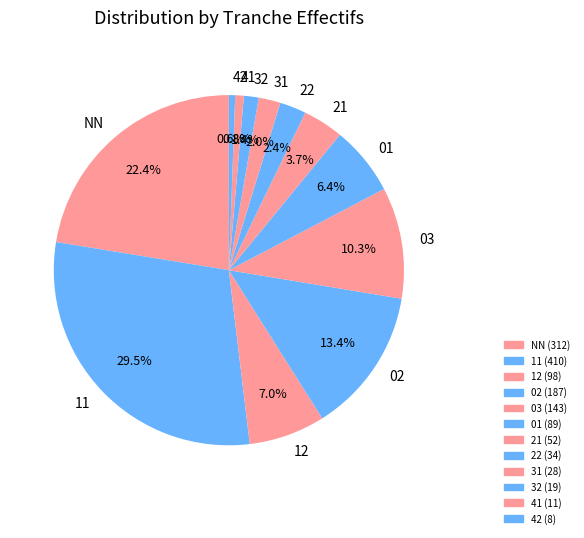

How many segments does this pie chart have?

12